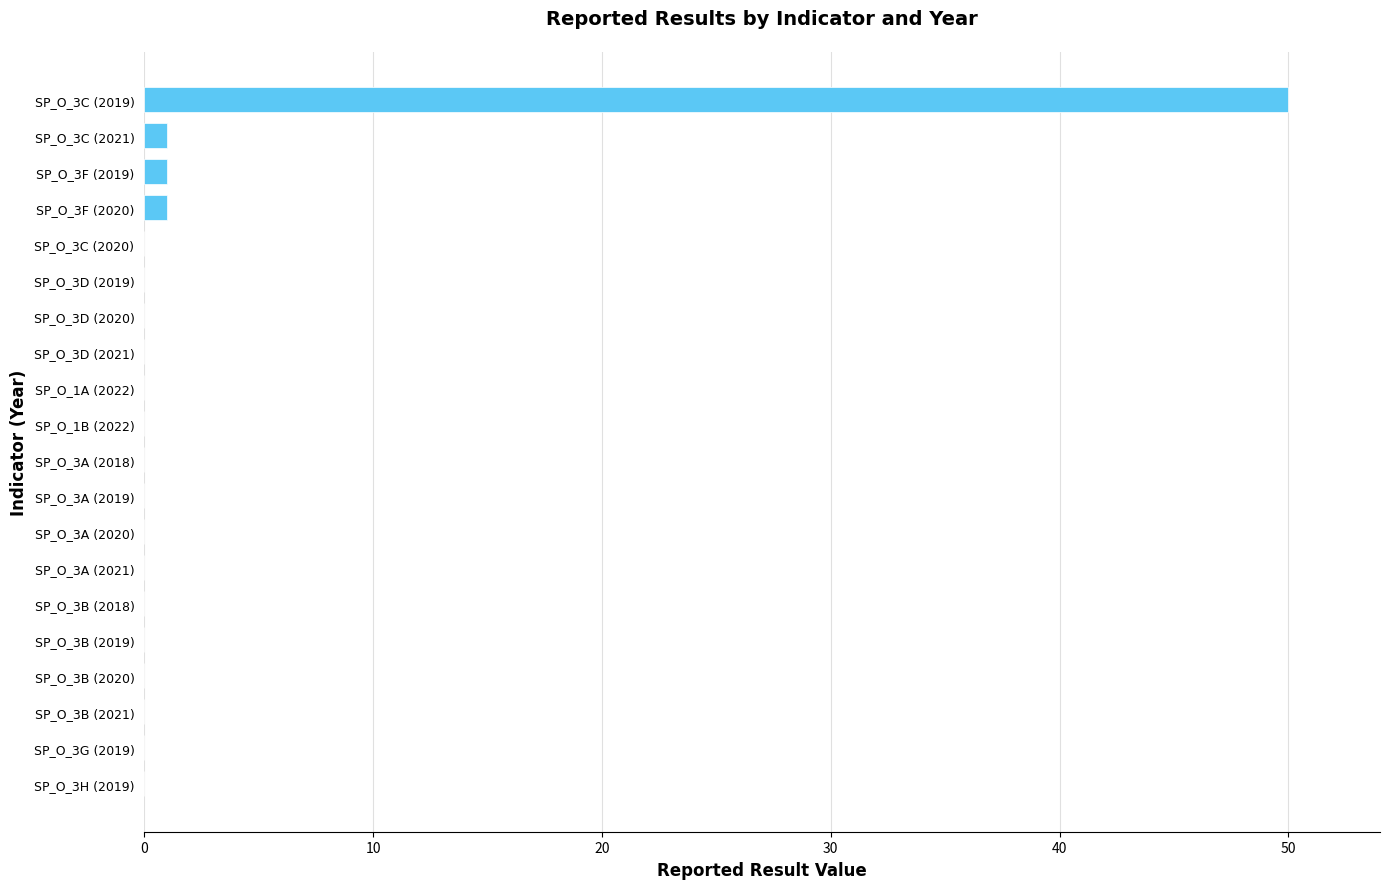

What is the sum of all values?

53